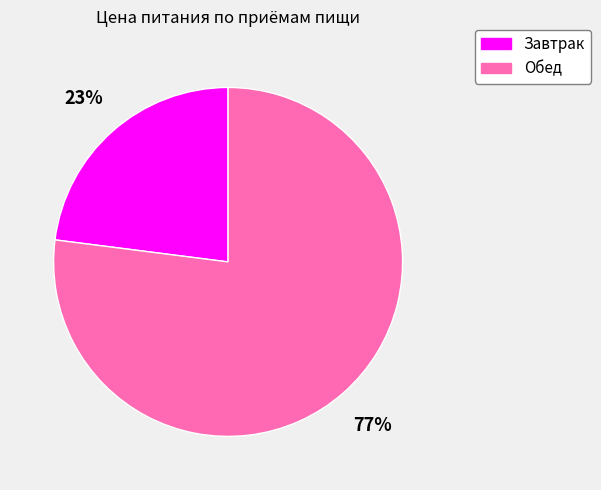

To the nearest percent, what portion does Завтрак represent?

23%